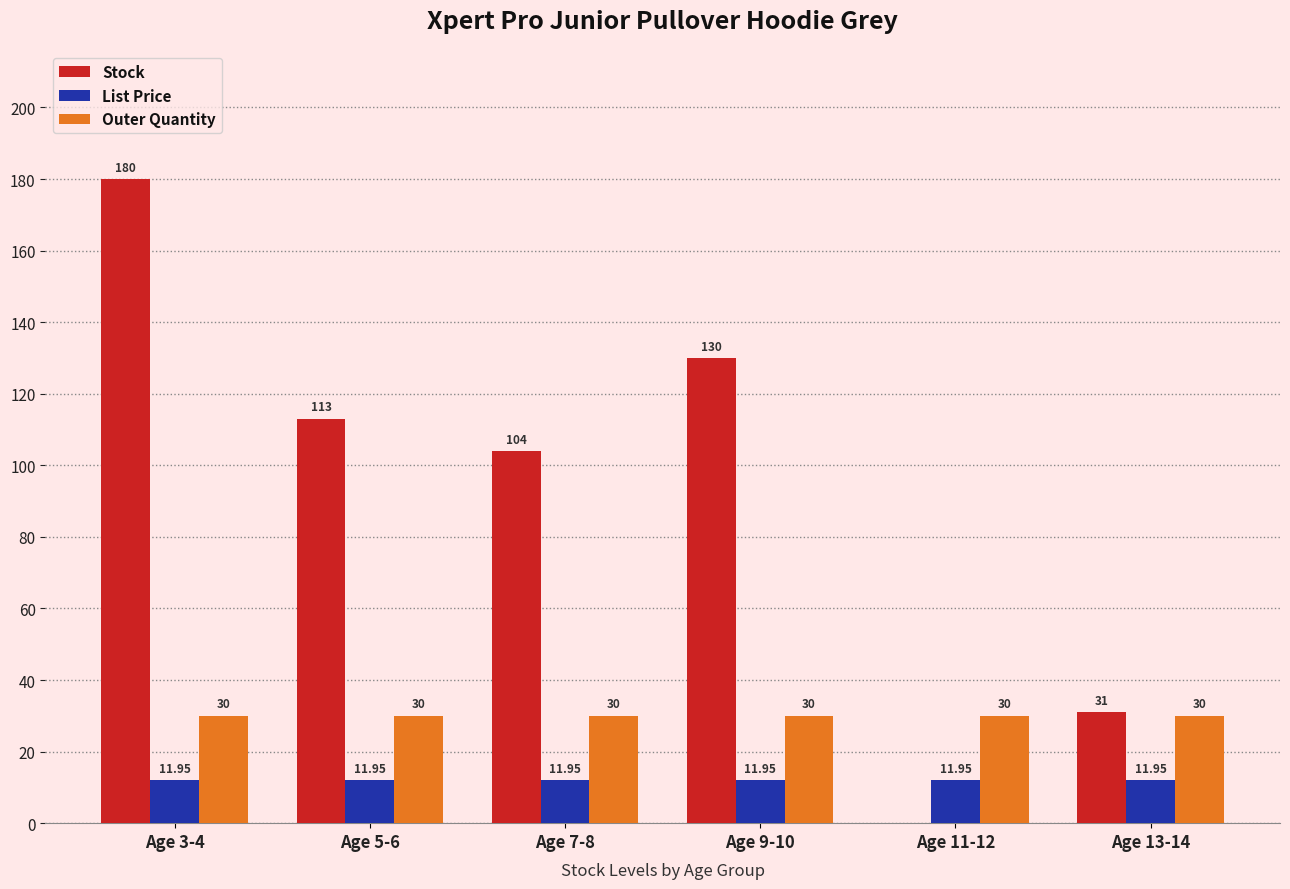

Which category has the highest value across all series?

Age 3-4